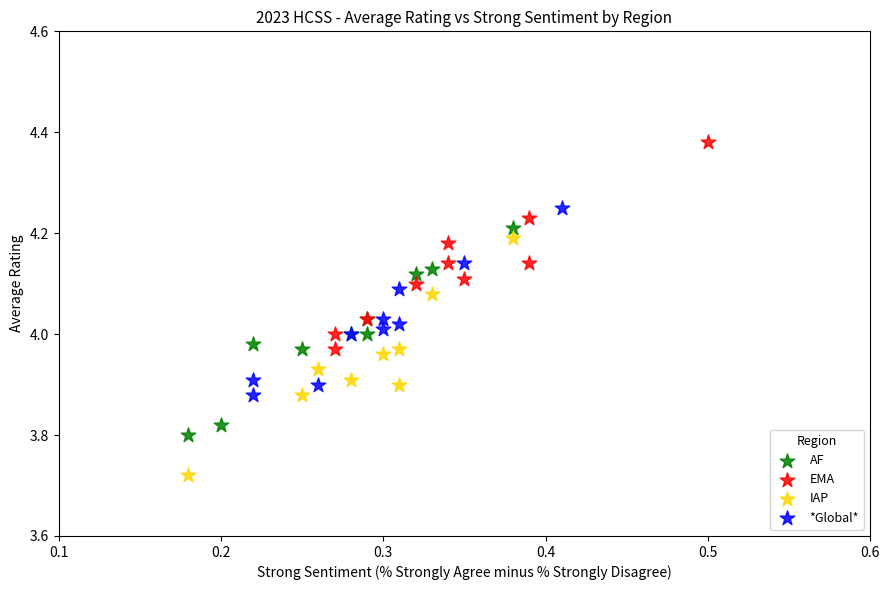

Which series contains the highest Y value?

EMA